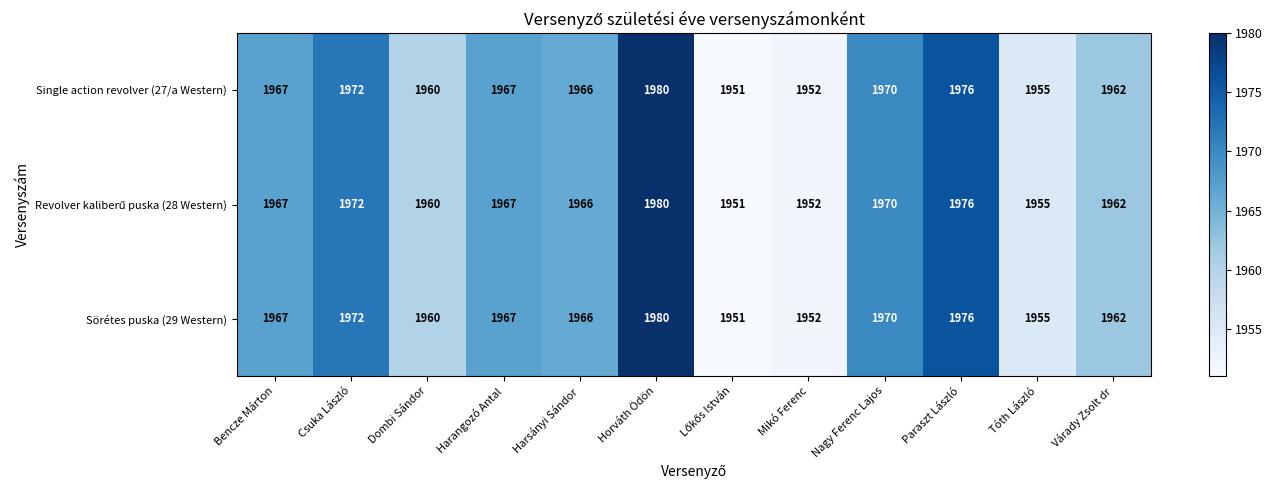

What is the total value across all series at Nagy Ferenc Lajos?

5910